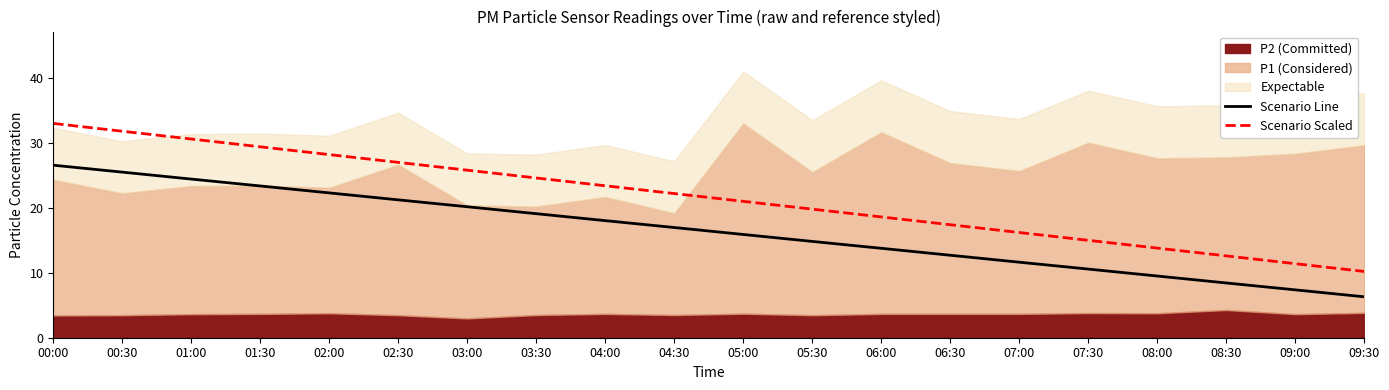

What is the difference between the maximum and minimum values in the Scenario Line series?

20.3